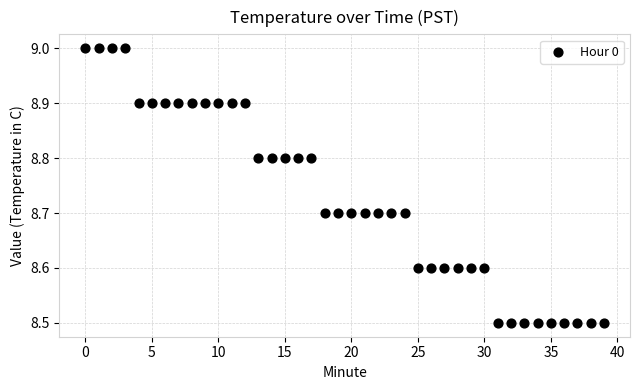

What is the range of Y values (max minus min)?

0.5